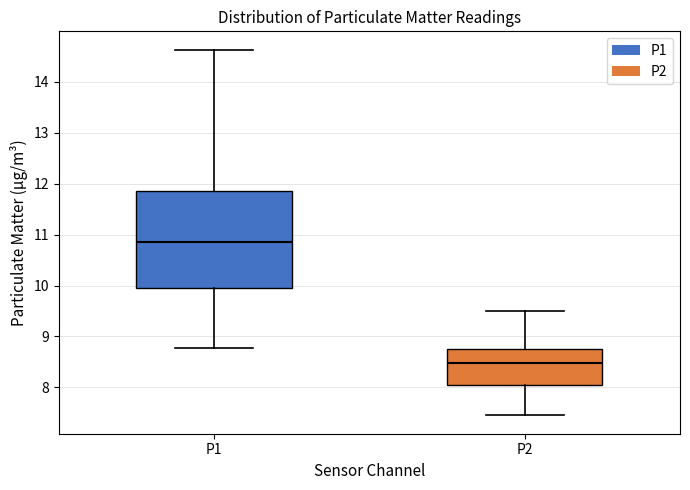

Where is the lower edge of the box for P1 on the y-axis? The values are not printed on the chart, so give them approximately, as read against the axis.

10.0